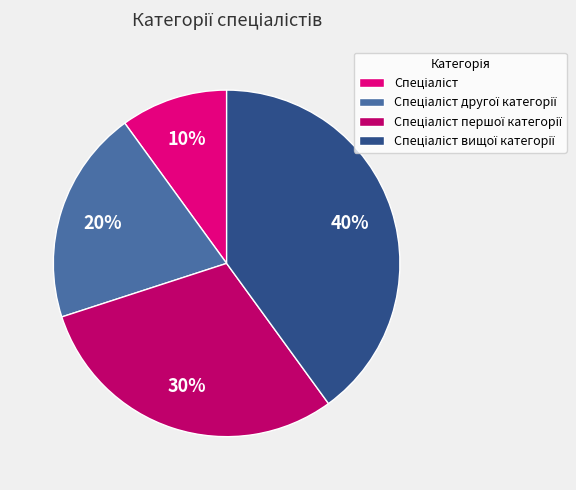

Is there a majority slice in this chart?

No